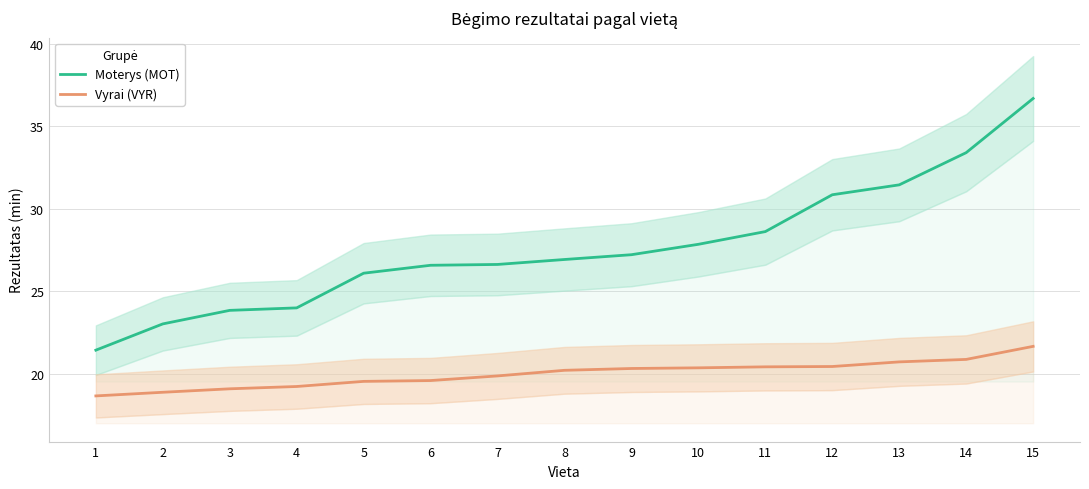

Is this an area chart (filled region under the line)?

No